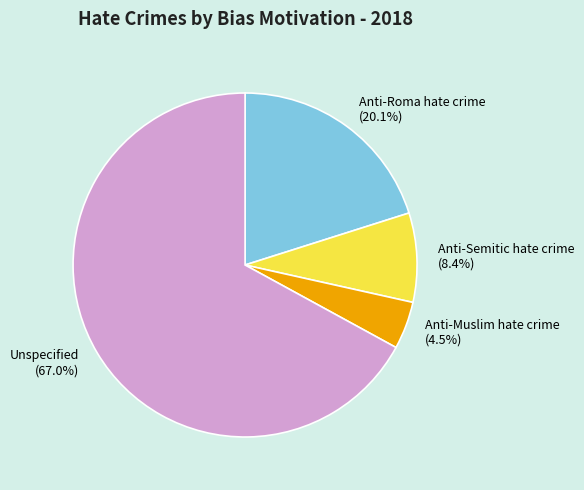

What is the ratio of the value at Unspecified to the value at Anti-Roma hate crime?

3.3